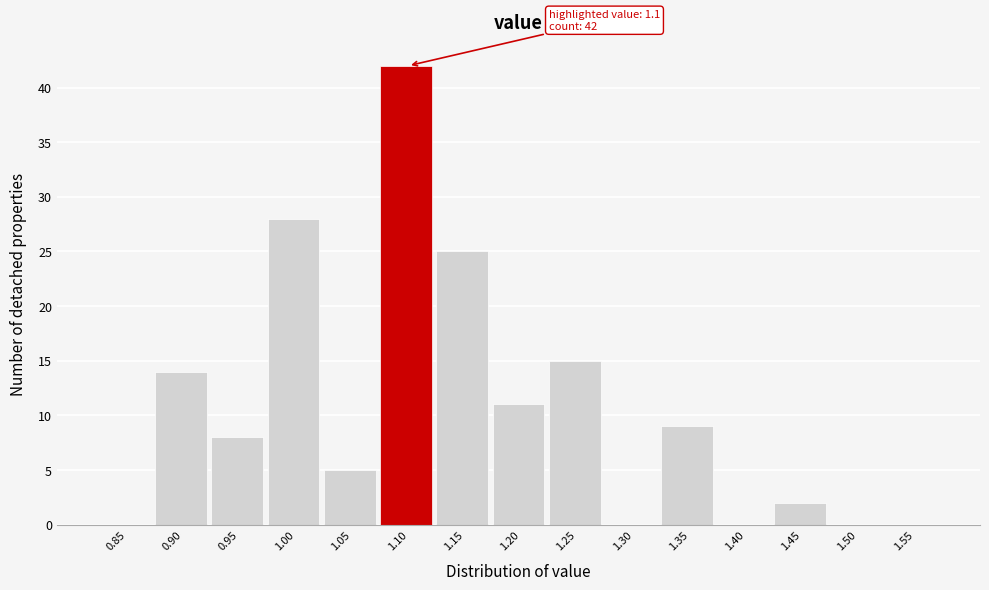

Reading left to right, transcribe all the data shown in this chart.

0.85=0	0.90=14	0.95=8	1.00=28	1.05=5	1.10=42	1.15=25	1.20=11	1.25=15	1.30=0	1.35=9	1.40=0	1.45=2	1.50=0	1.55=0